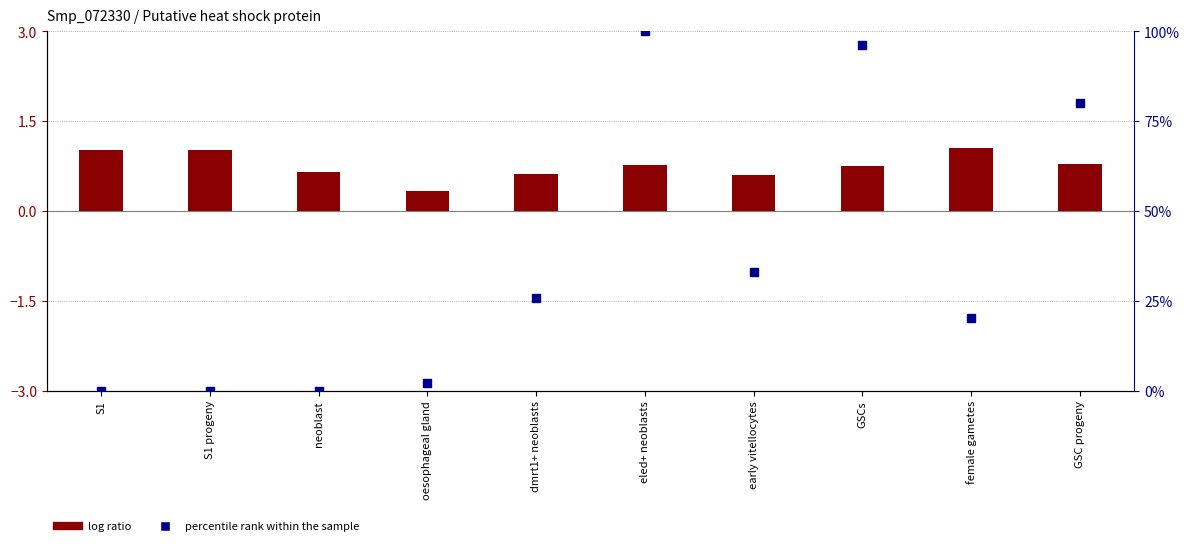

What are all the series names shown in the legend?

log ratio, percentile rank within the sample